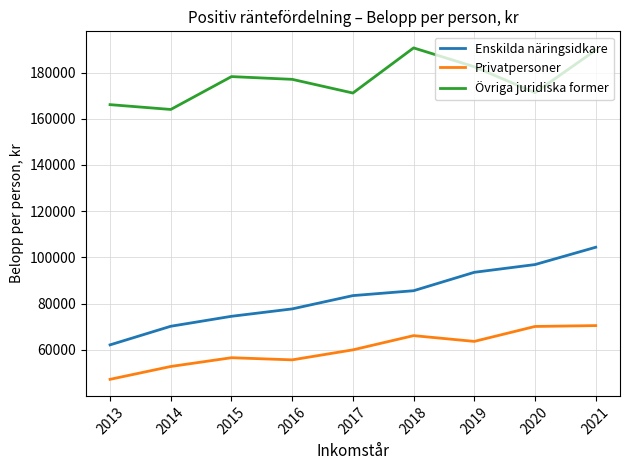

Is it true that Enskilda näringsidkare equals 151869.7 at 2018?

False